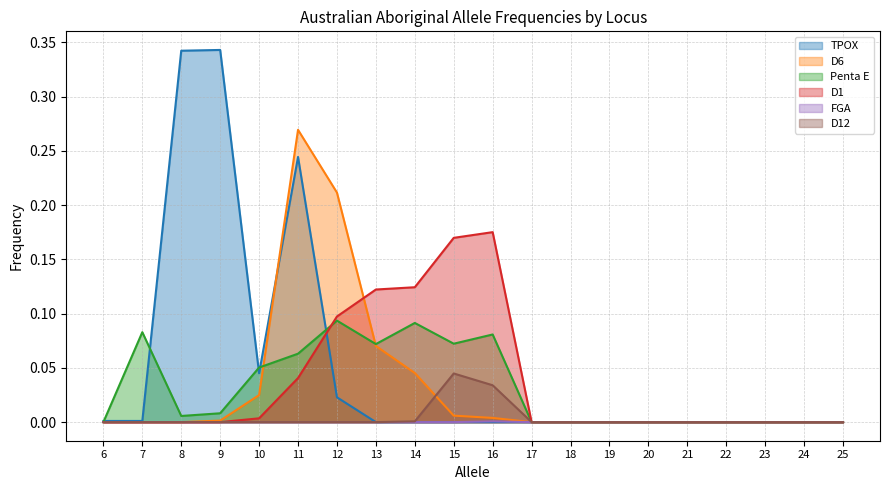

How many values in the FGA series exceed 0?

1